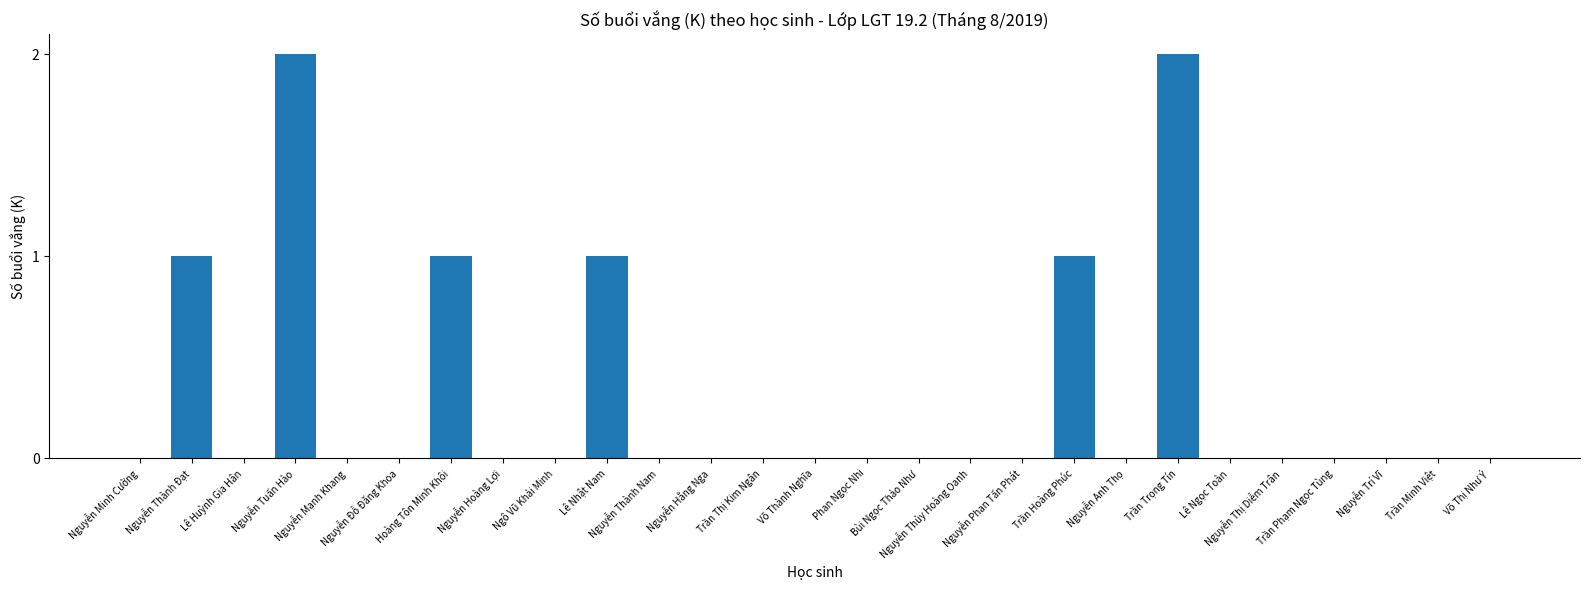

How many distinct data groups are displayed?

1